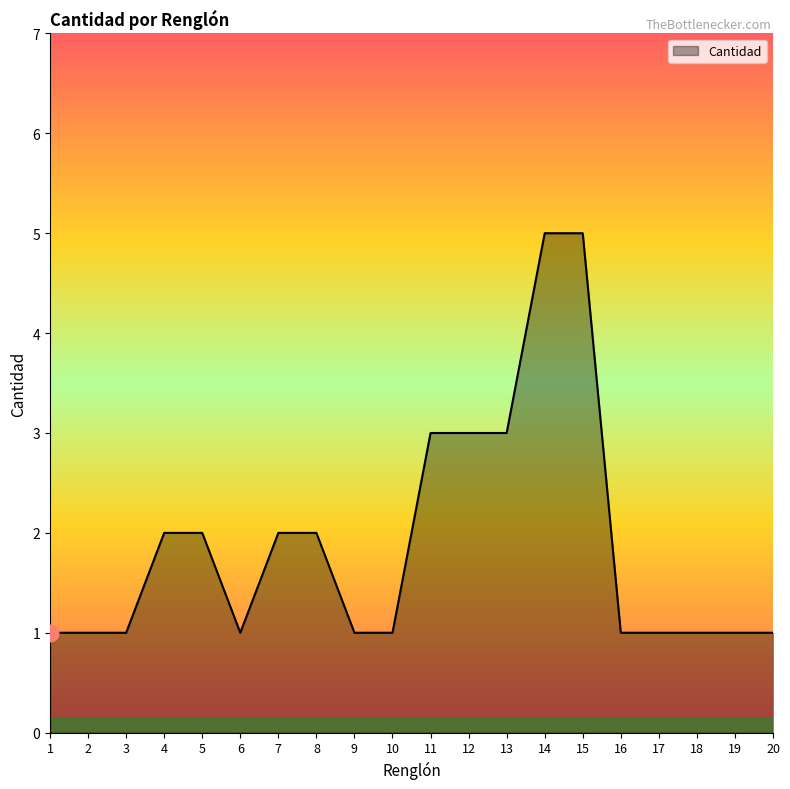

The chart shows a value of 1 at 19. True or false?

True